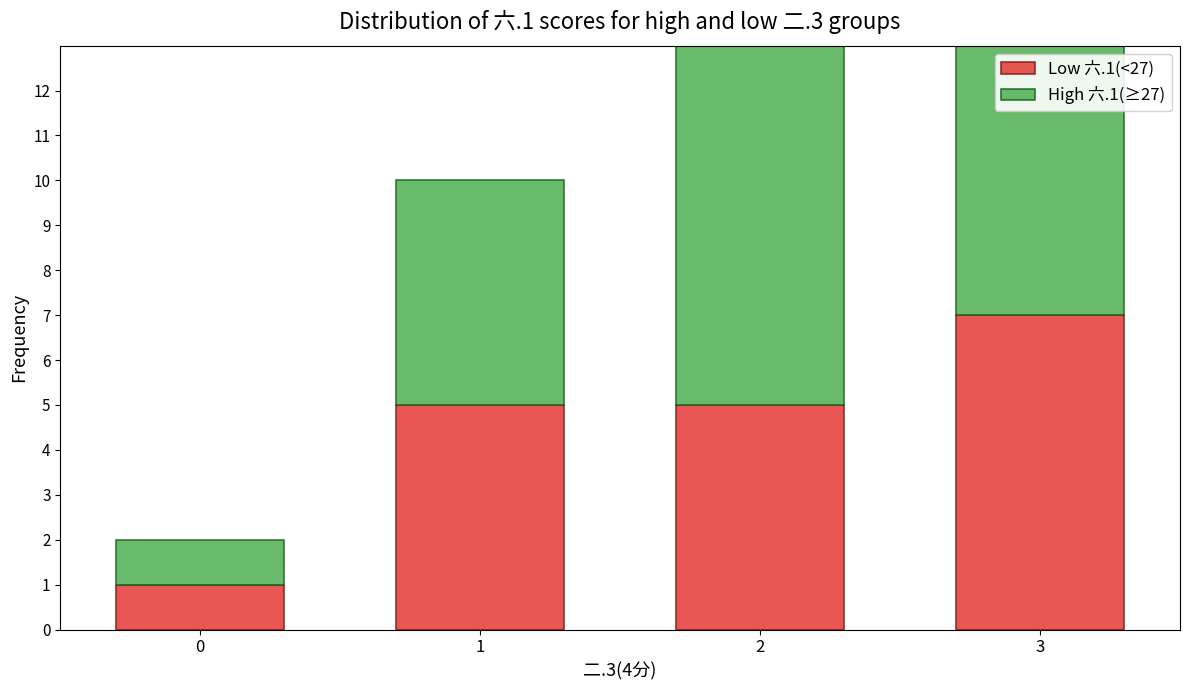

The Low 六.1(<27) series shows 13 at 3. True or false?

False